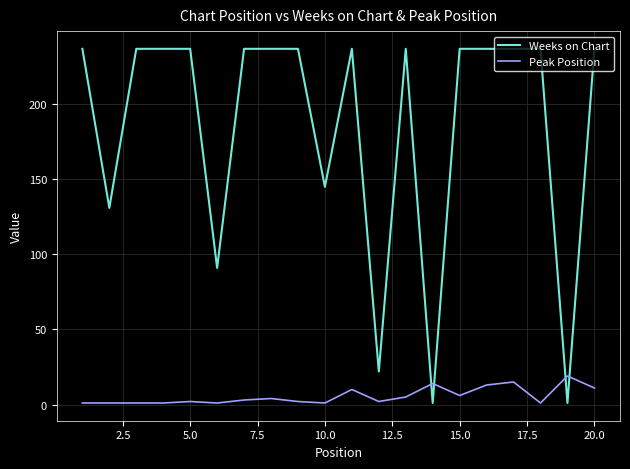

Which series has the widest spread of values?

Weeks on Chart